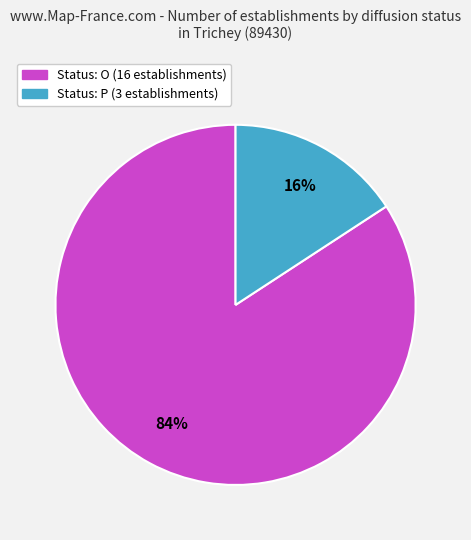

Is there any slice that represents more than half of the pie?

Yes